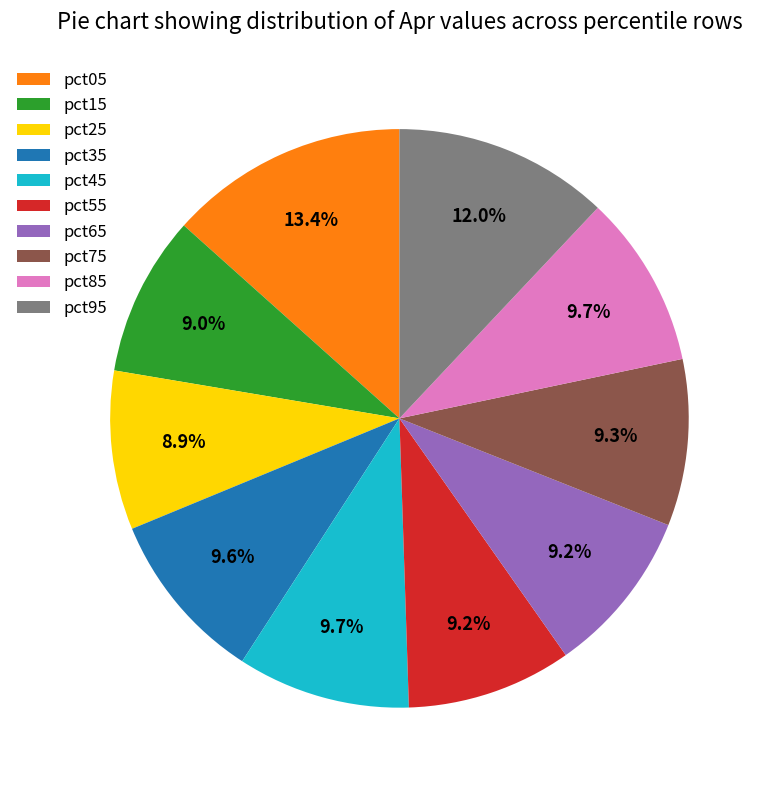

How many segments does this pie chart have?

10